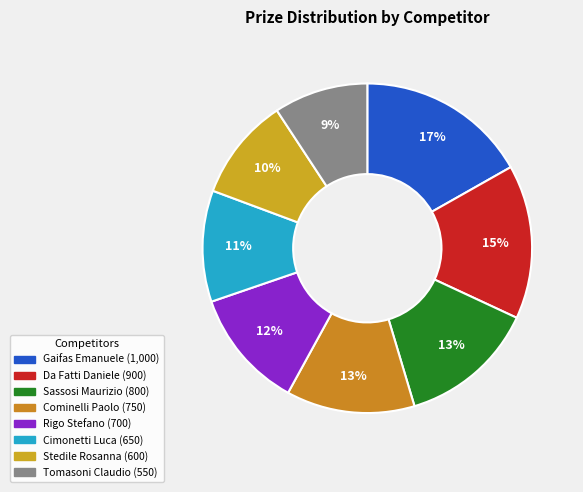

What portion of the pie excludes Cimonetti Luca?

89.1%